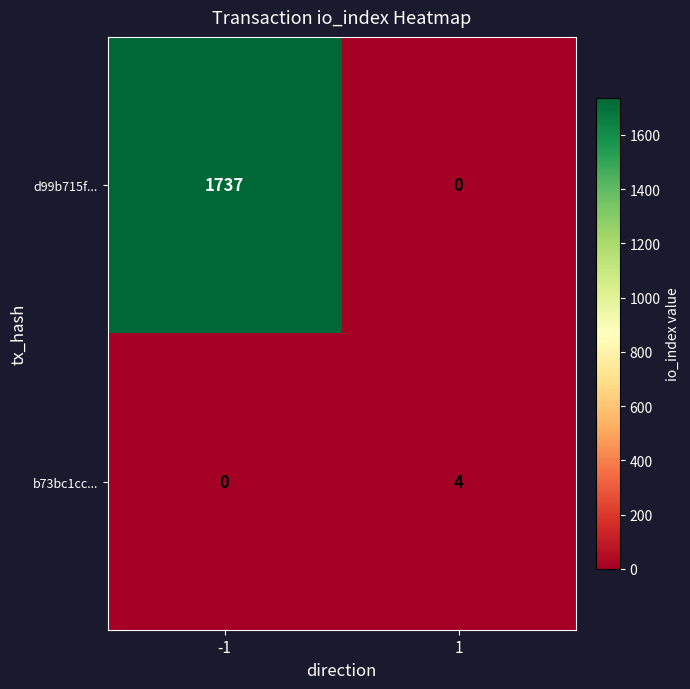

Which series has the largest range (max minus min)?

d99b715f...